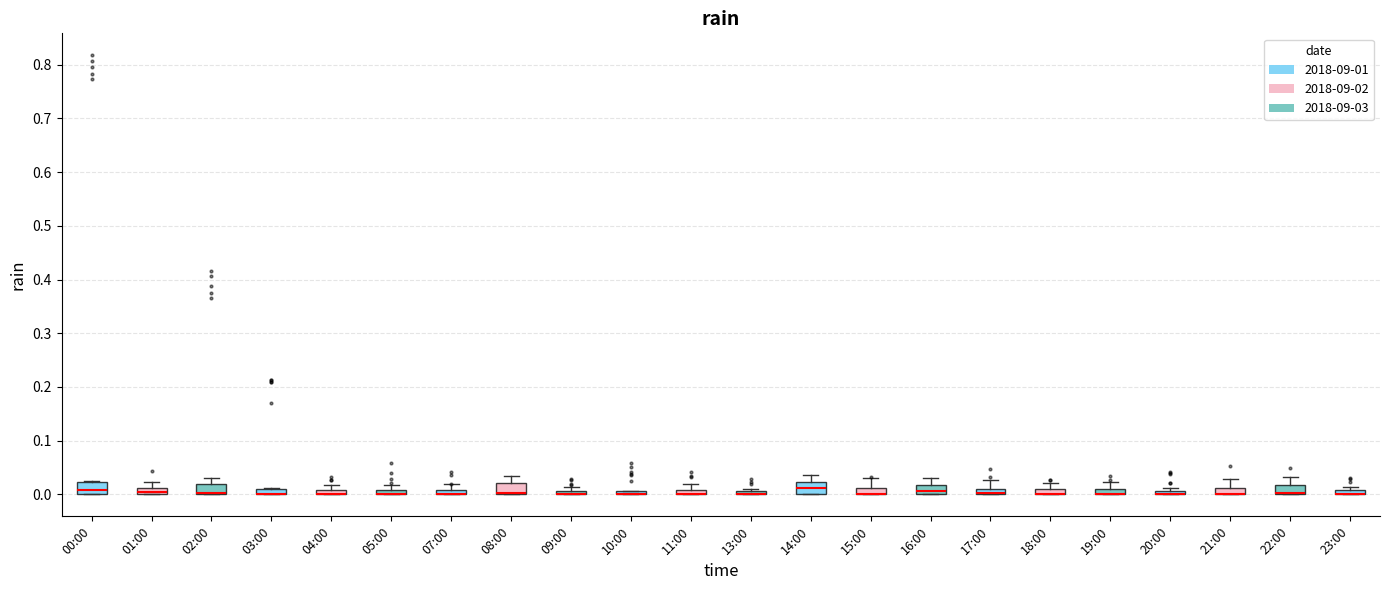

Where does the upper whisker of the box for 19:00 end on the y-axis? The values are not printed on the chart, so give them approximately, as read against the axis.

0.02